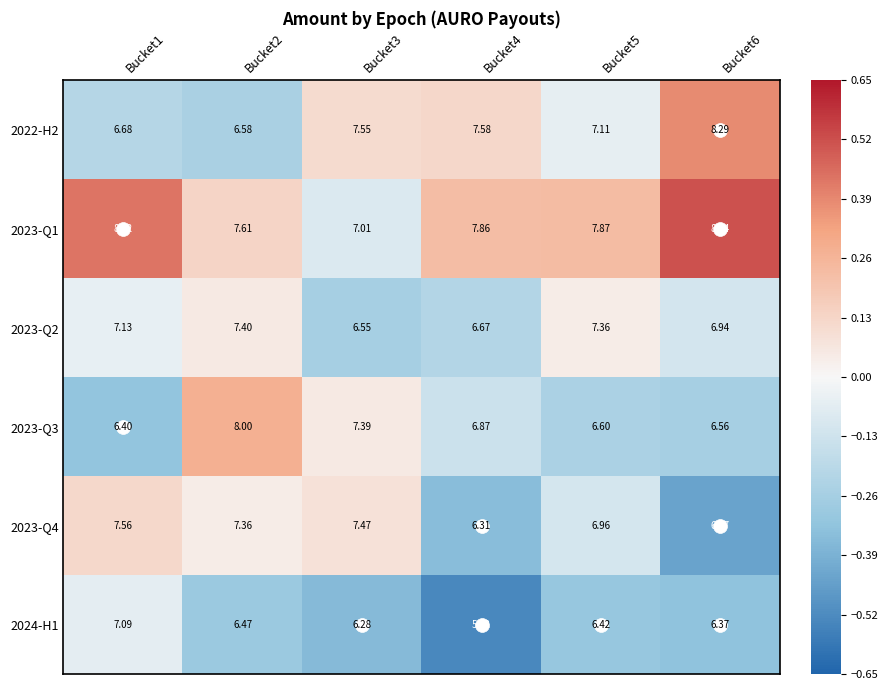

Is the value of 2023-Q2 at Bucket3 greater than the value of 2023-Q4 at Bucket5?

No